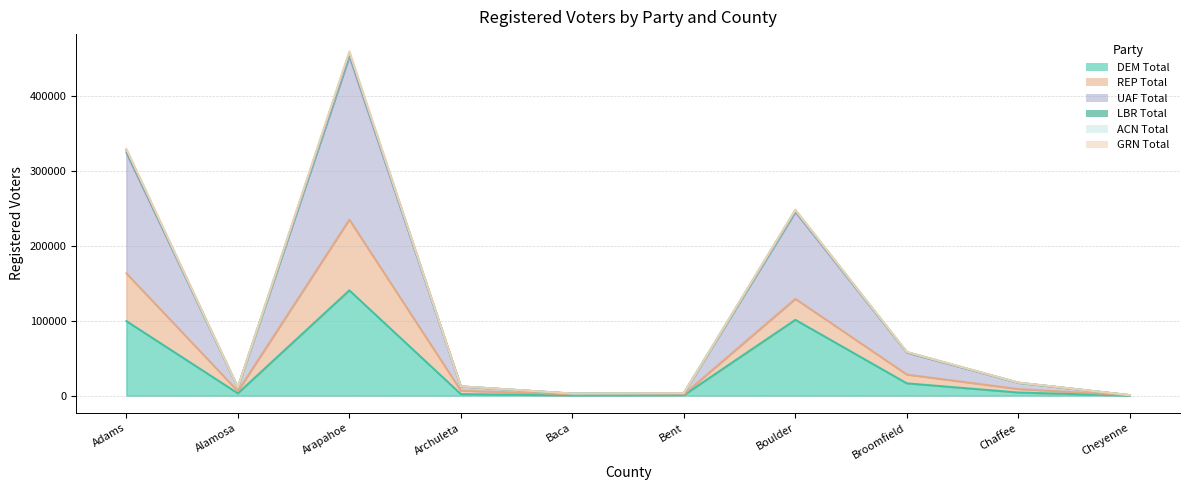

How many data points in UAF Total are above 17425?

4